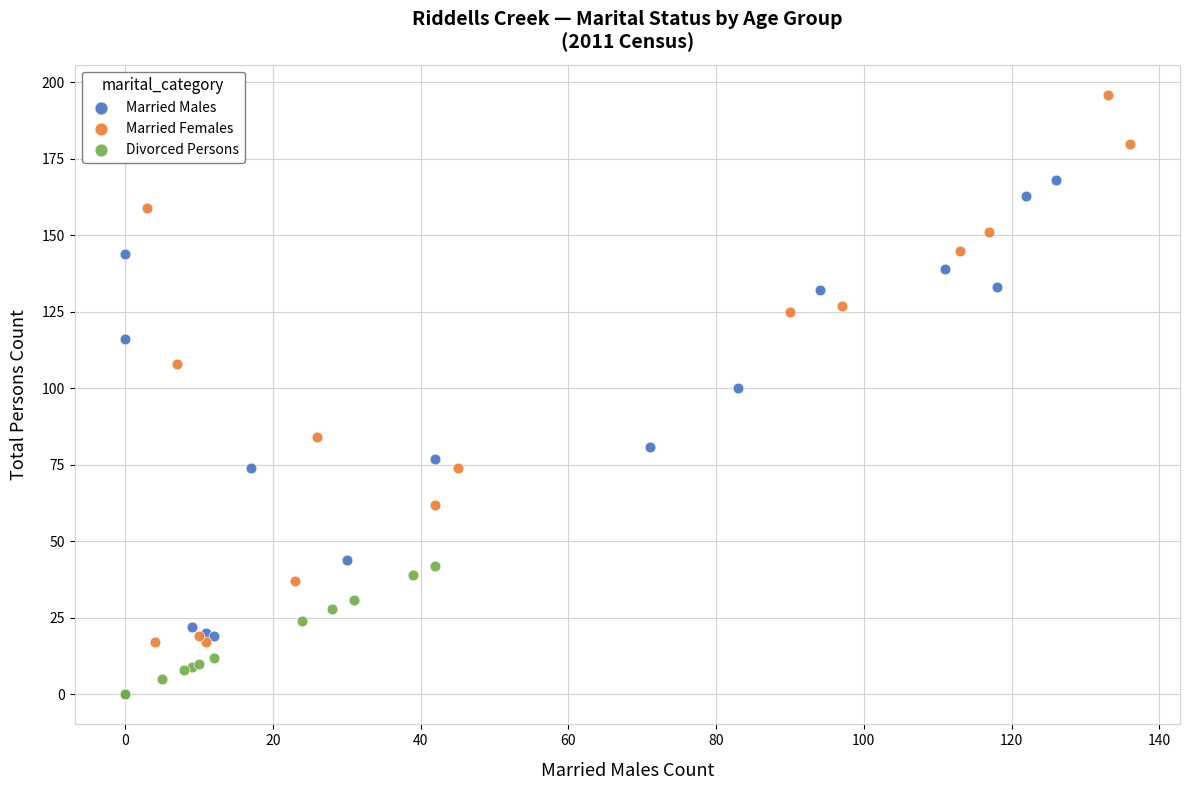

Which series contains the lowest Y value?

Divorced Persons